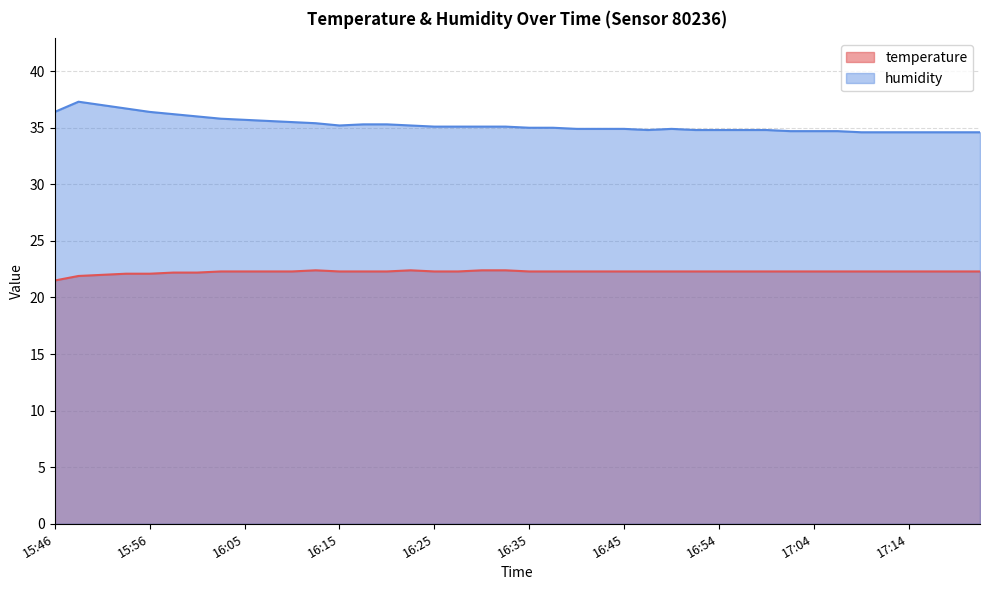

At 16:40, list the series in order from largest to smallest.

humidity, temperature